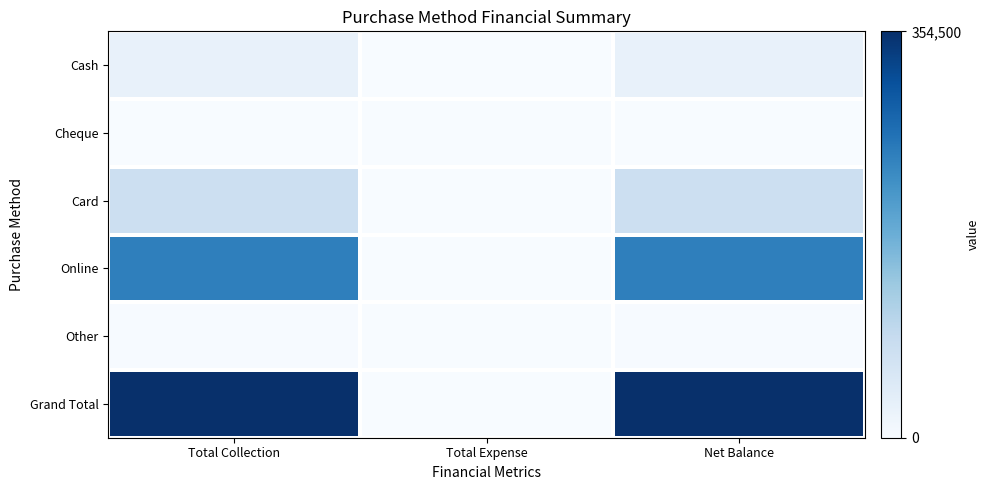

Reading left to right, list all the values displayed in this chart.

Cash: Total Collection=0.1	Total Expense=0.0	Net Balance=0.1
Cheque: Total Collection=0.0	Total Expense=0.0	Net Balance=0.0
Card: Total Collection=0.2	Total Expense=0.0	Net Balance=0.2
Online: Total Collection=0.7	Total Expense=0.0	Net Balance=0.7
Other: Total Collection=0.0	Total Expense=0.0	Net Balance=0.0
Grand Total: Total Collection=1.0	Total Expense=0.0	Net Balance=1.0